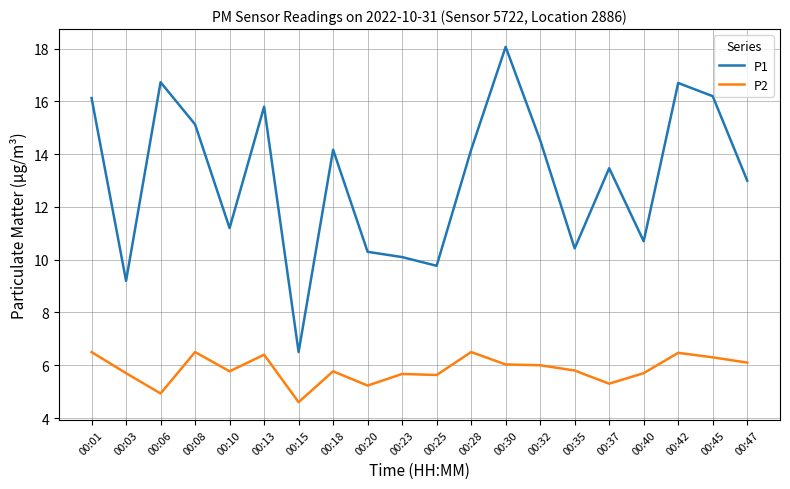

List the series in order of their overall mean, lowest first.

P2, P1